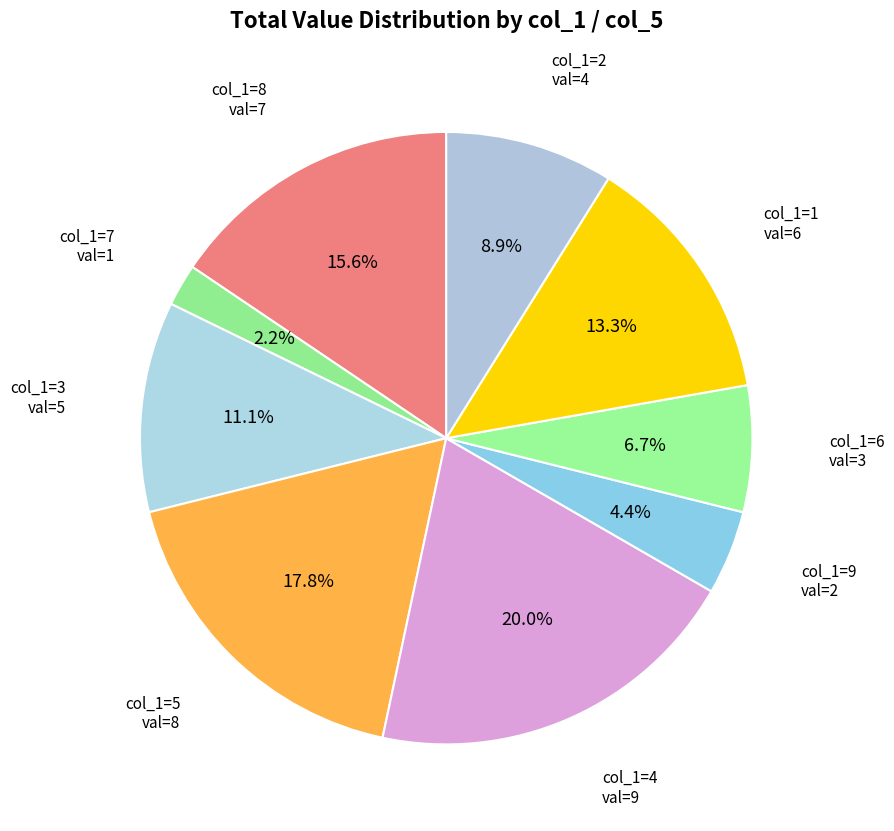

Approximately how many times larger is the value at col_1=8 compared to col_1=9?

3.5